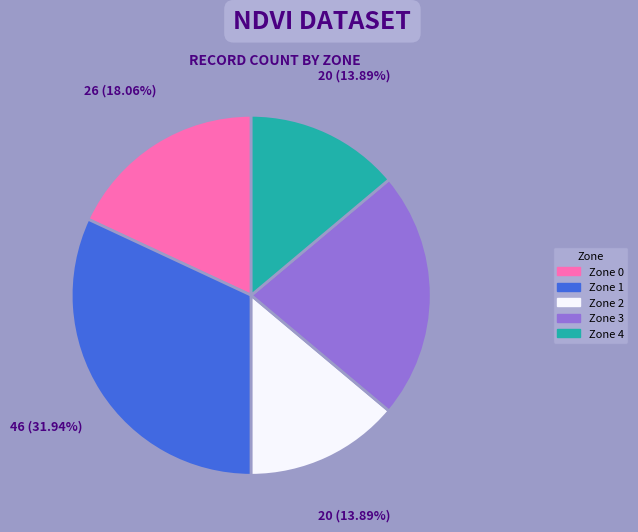

Does any single category account for the majority?

No